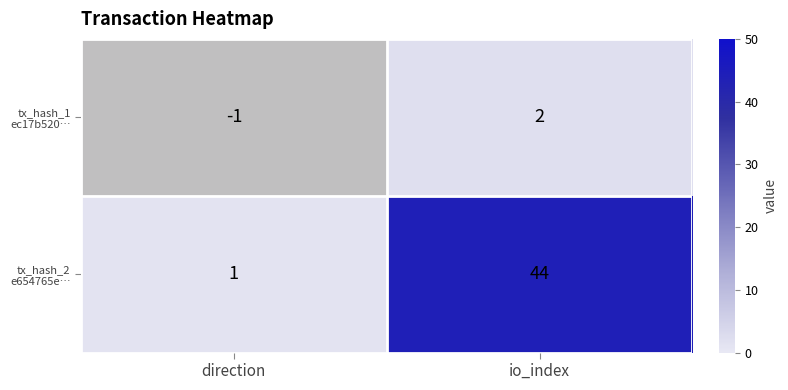

What is the lowest value of the e654765e03c3509747bcbf799468ac364ac30cf series?

1